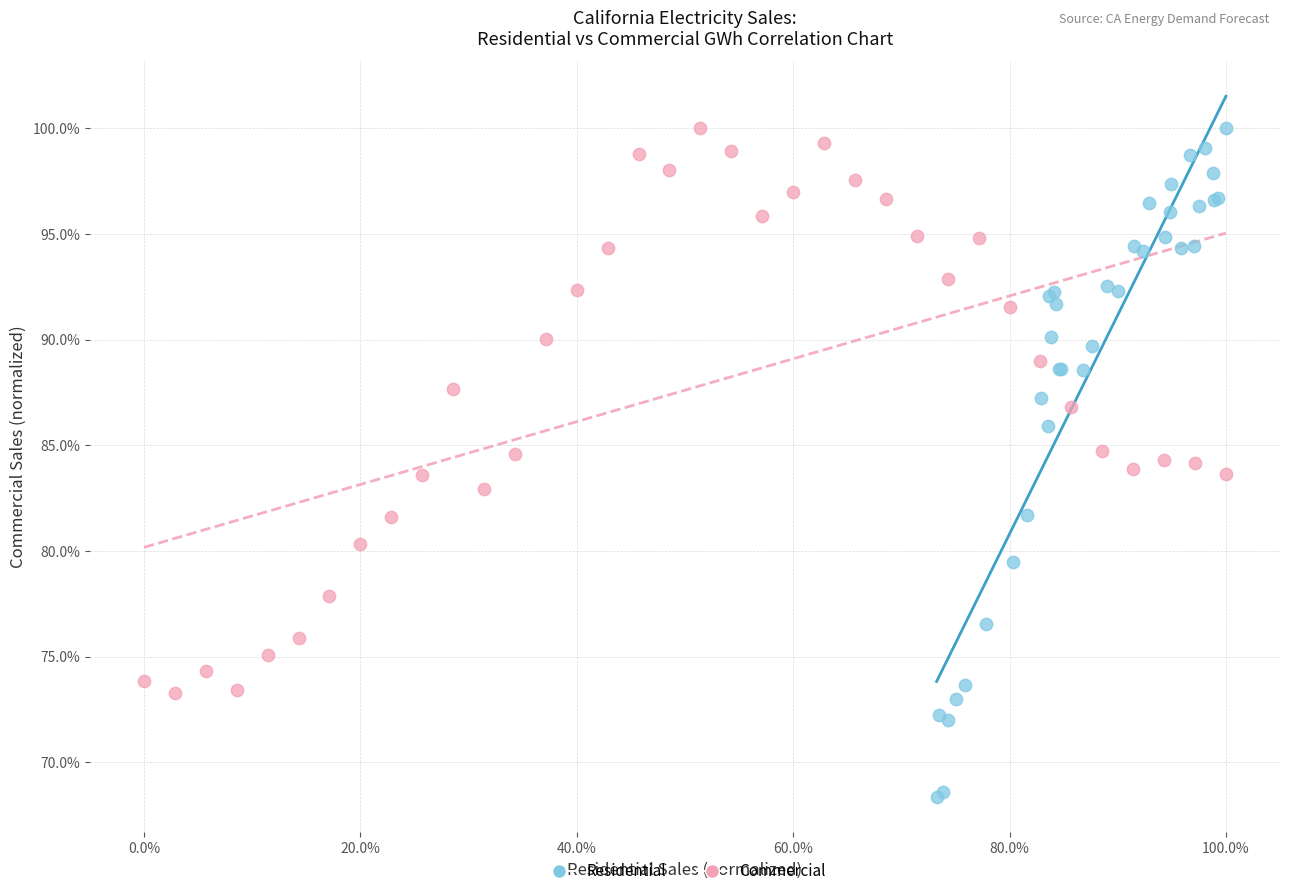

Which series has the largest Y range (max minus min)?

Residential